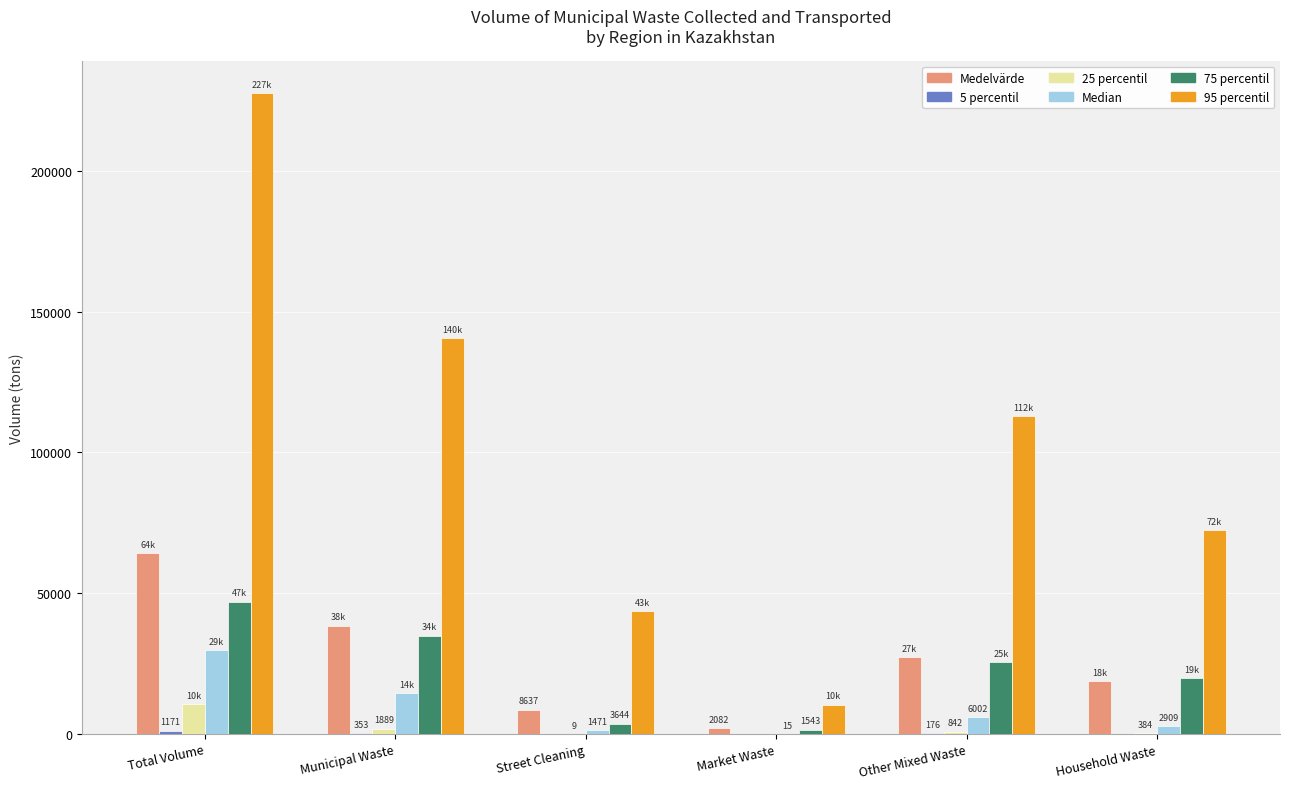

Which label corresponds to the largest value in the chart?

Total Volume